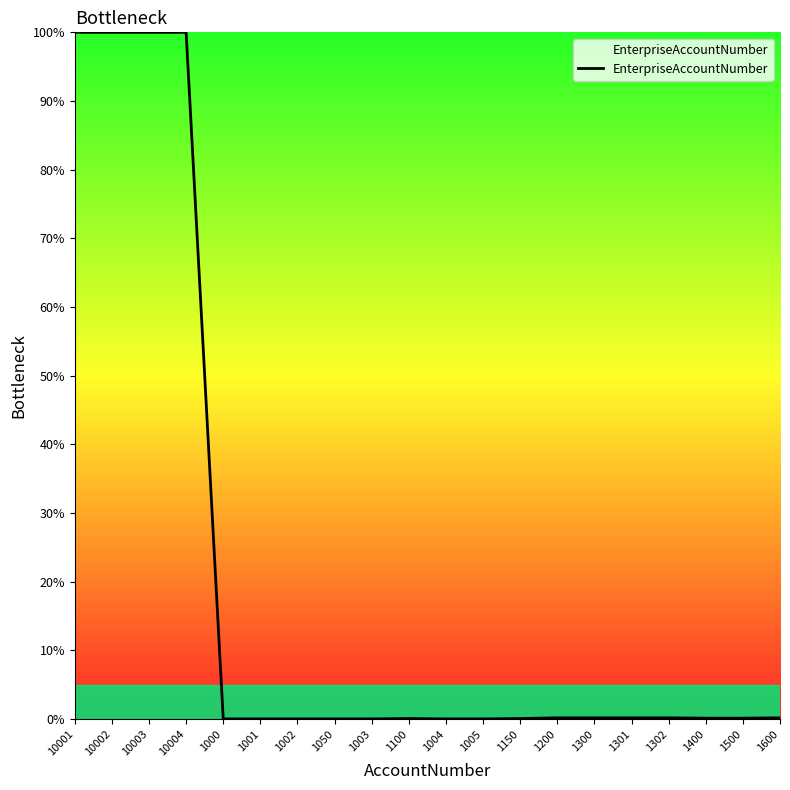

The chart shows a value of 0.0 at 1001. True or false?

True